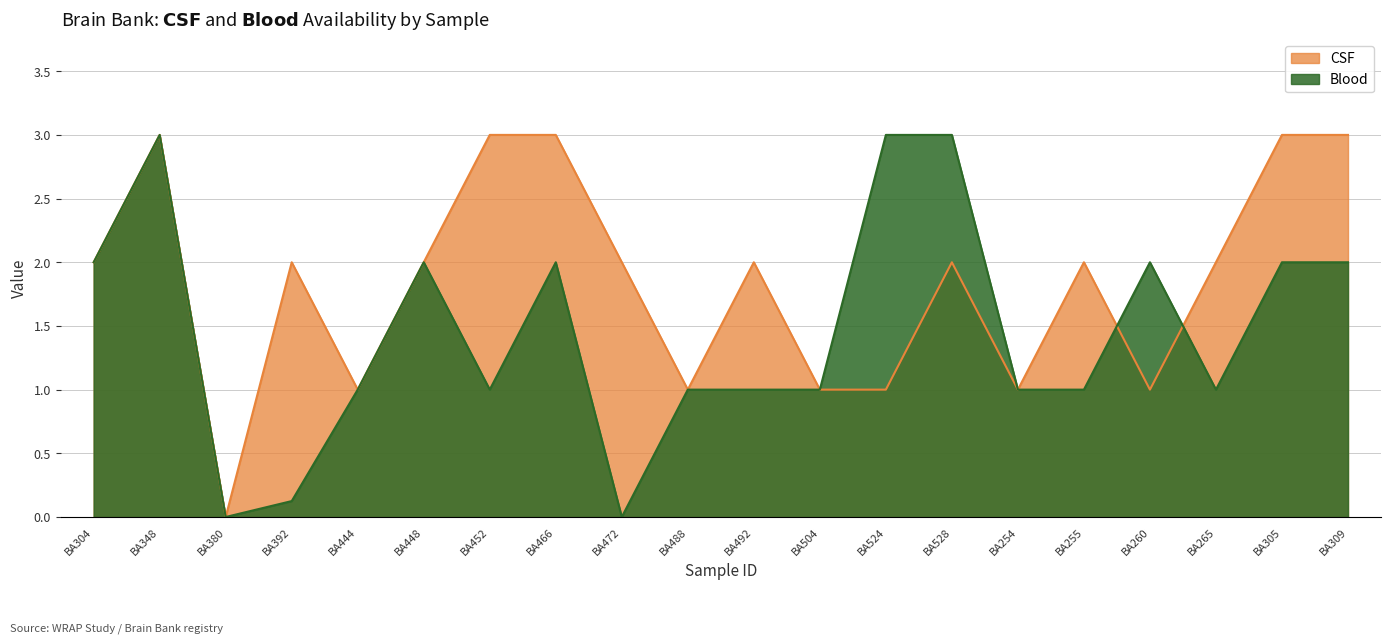

What is the spread (max minus min) of values at BA452?

2.0